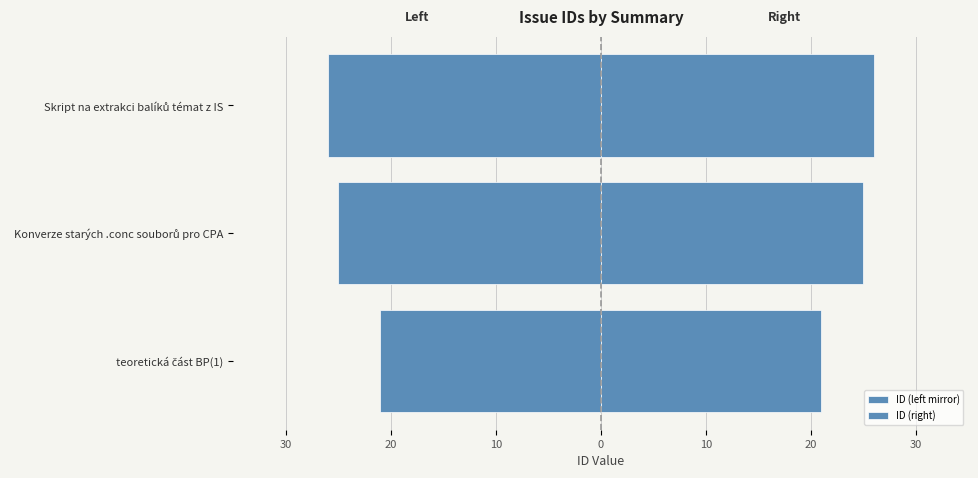

What is the average value of the ID (left mirror) series?

-24